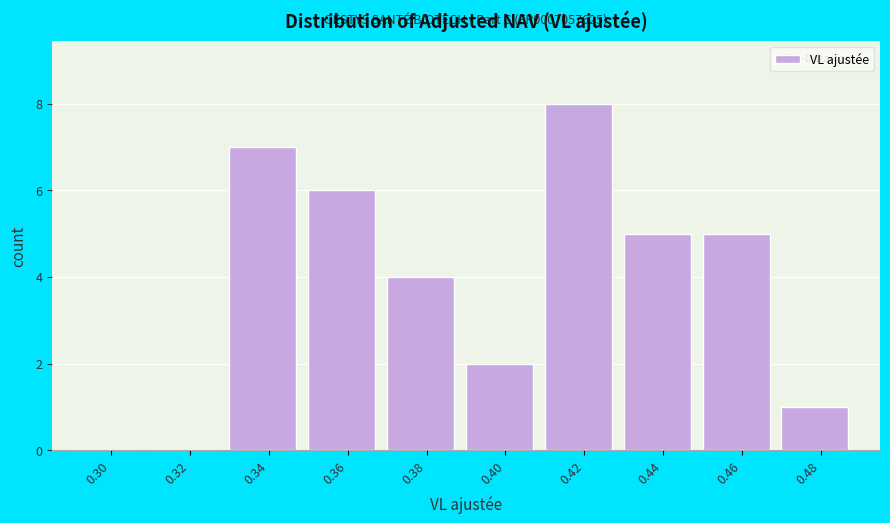

Reading left to right, extract all data points from this chart.

0.30=0	0.32=0	0.34=7	0.36=6	0.38=4	0.40=2	0.42=8	0.44=5	0.46=5	0.48=1